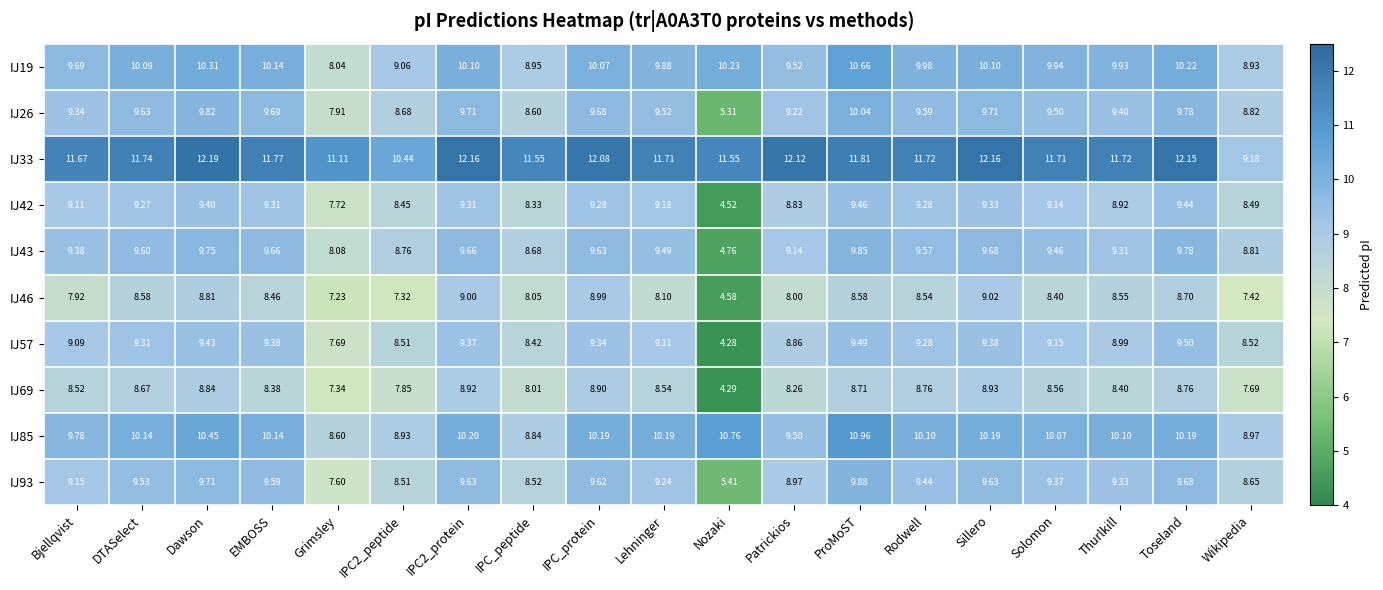

Which label corresponds to the largest value in the chart?

Dawson